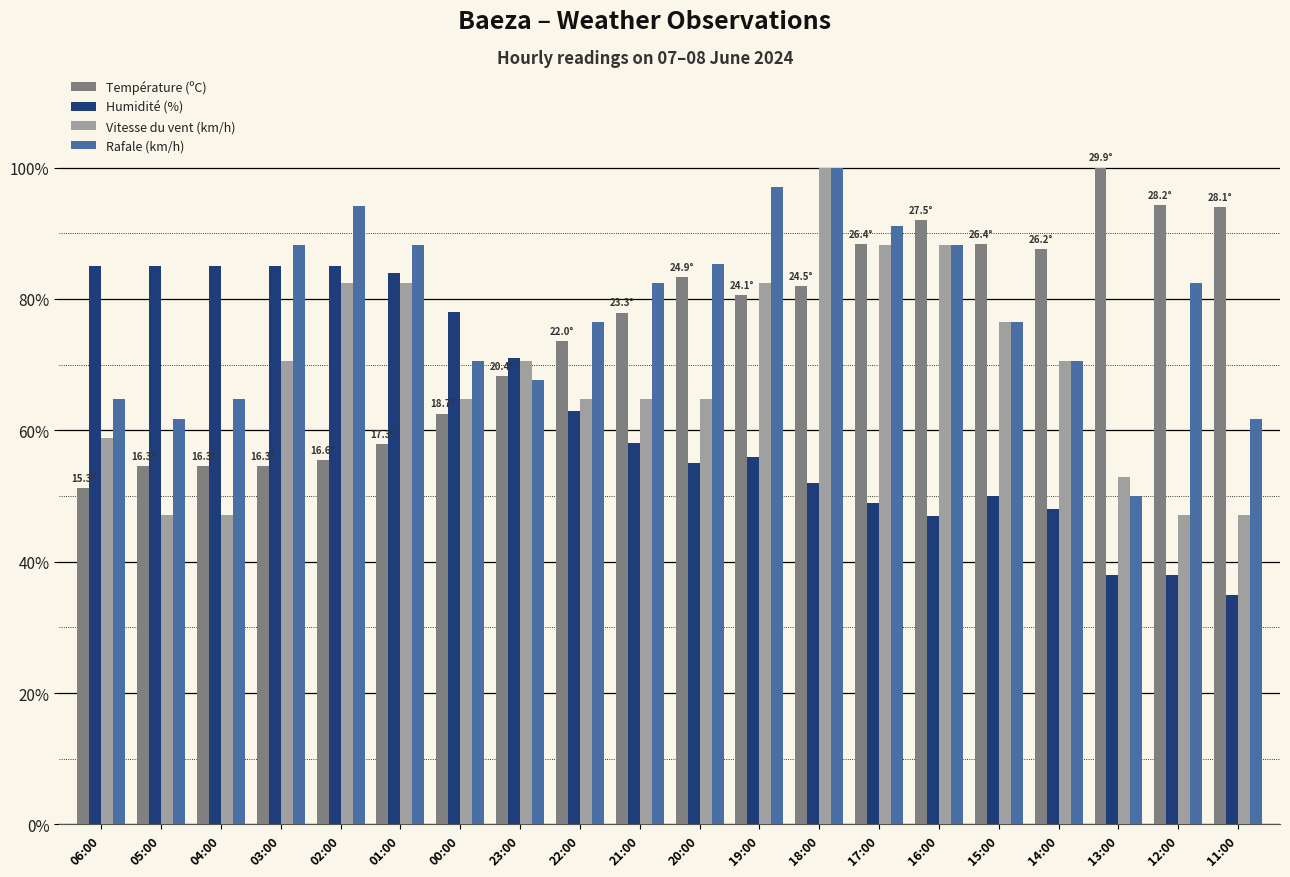

How many values in the Vitesse du vent (km/h) series are below 70?

10